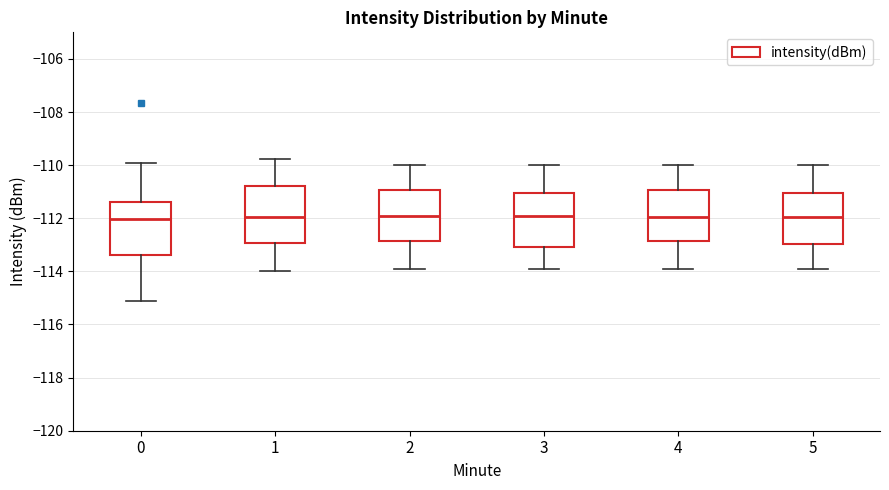

Reading left to right, transcribe this box plot: for each box, give where its median line is, the range the box spans, and where its two whiskers end, as read against the y-axis. The values are not printed on the chart, so give them approximately, as read against the axis.

0: median -112.0, box -113.4 to -111.4, whiskers -115.2 to -110.0
1: median -112.0, box -113.0 to -110.8, whiskers -114.0 to -109.8
2: median -112.0, box -112.8 to -111.0, whiskers -114.0 to -110.0
3: median -112.0, box -113.0 to -111.0, whiskers -114.0 to -110.0
4: median -112.0, box -112.8 to -111.0, whiskers -114.0 to -110.0
5: median -112.0, box -113.0 to -111.0, whiskers -114.0 to -110.0